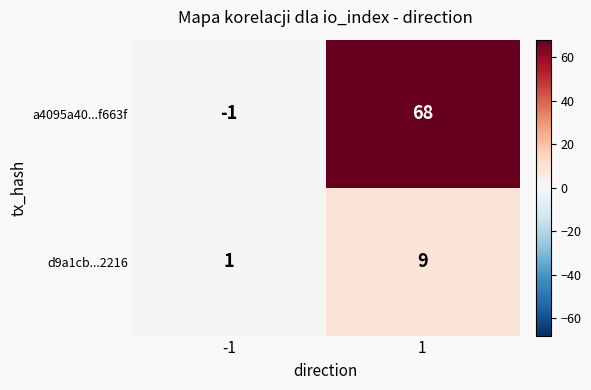

List the series in order of their overall mean, highest first.

a4095a40...f663f, d9a1cb...2216